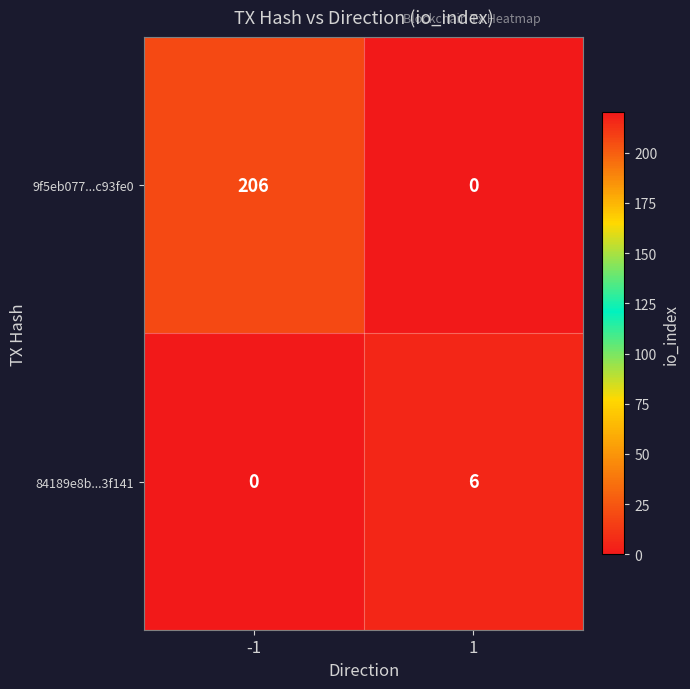

At which category is the sum across all series the highest?

-1